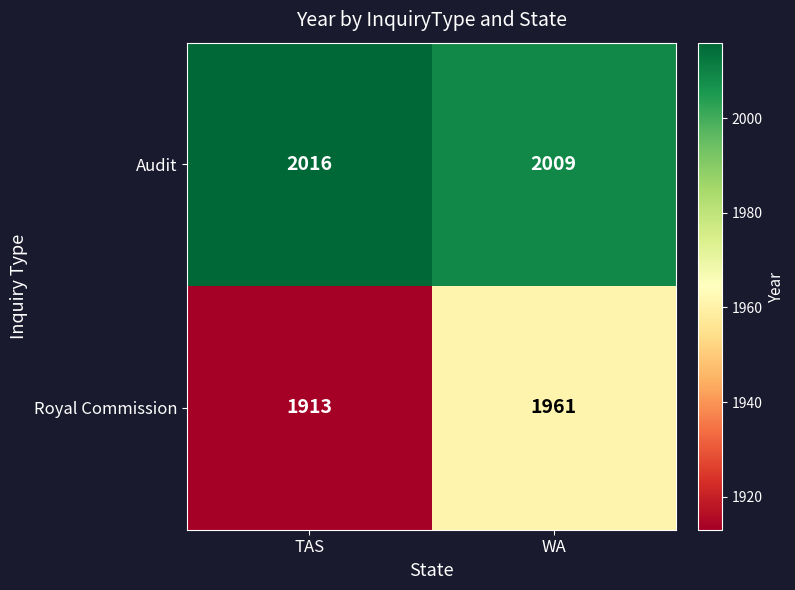

What is the difference between the highest and lowest values at TAS?

103